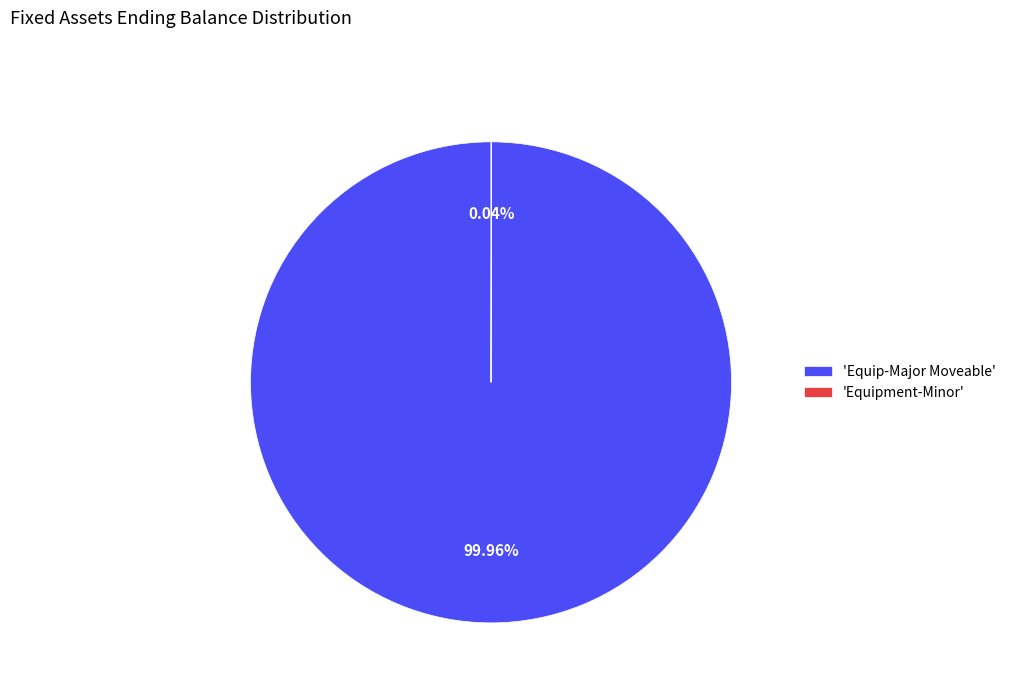

Is 'Equip-Major Moveable' the majority of the pie?

Yes